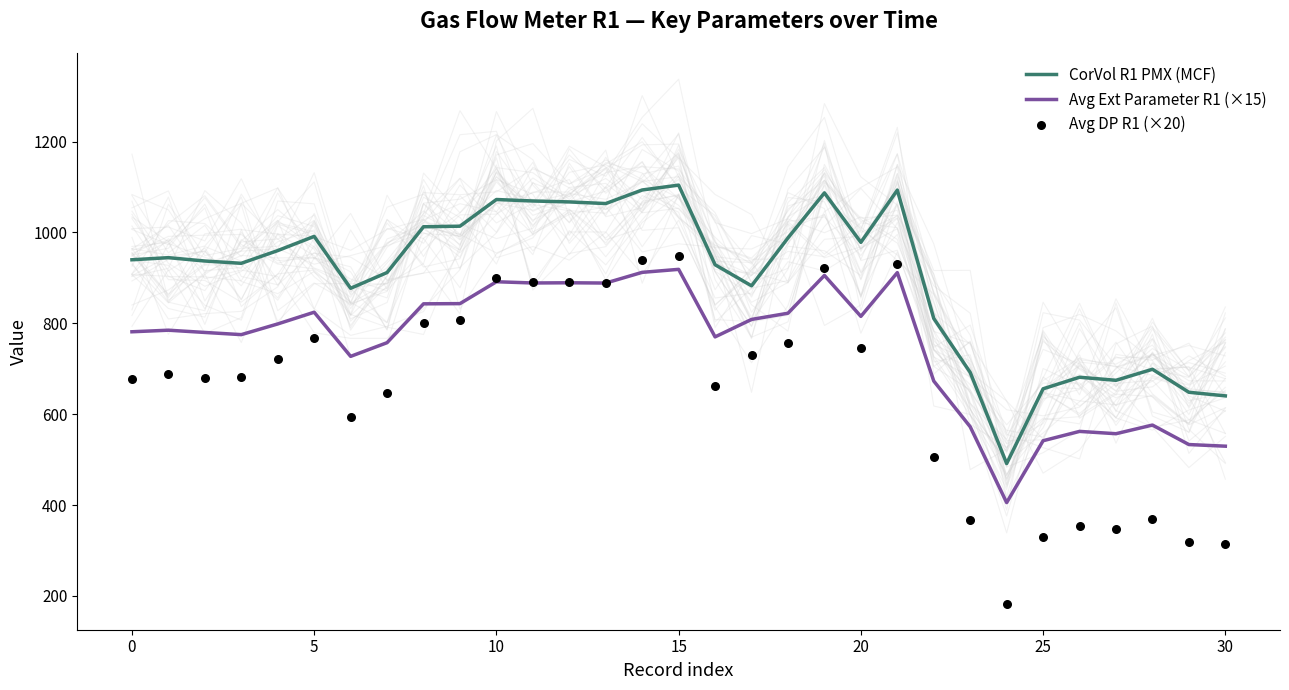

What are all the series names shown in the legend?

CorVol R1 PMX (MCF), Avg Ext Parameter R1 (×15), Avg DP R1 (×20)